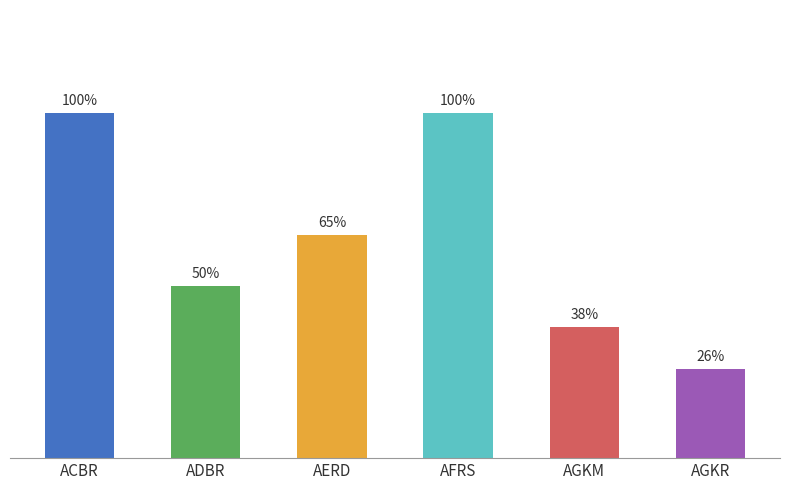

Where is the data nearest to the value 62?

AERD